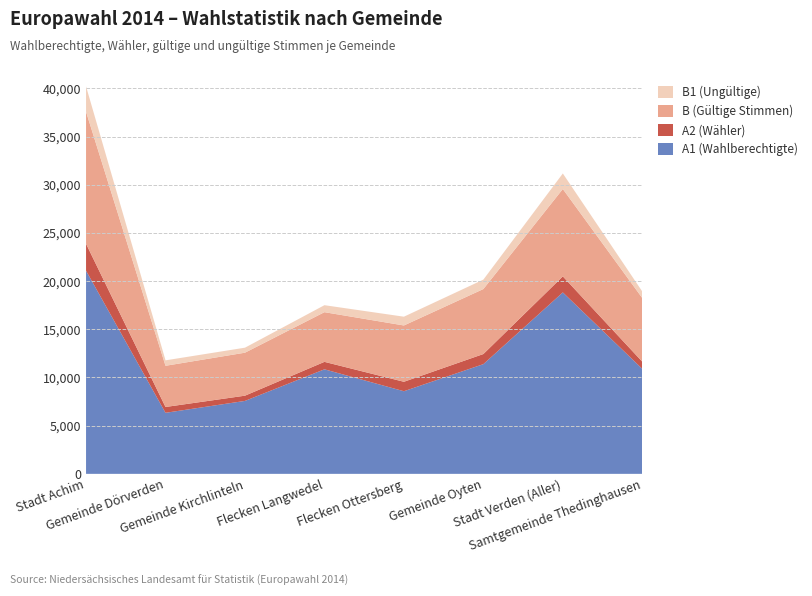

Reading left to right, list all the values displayed in this chart.

A1 (Wahlberechtigte): Stadt Achim=21085	Gemeinde Dörverden=6336	Gemeinde Kirchlinteln=7570	Flecken Langwedel=10850	Flecken Ottersberg=8575	Gemeinde Oyten=11386	Stadt Verden (Aller)=18832	Samtgemeinde Thedinghausen=10898
A2 (Wähler): Stadt Achim=2791	Gemeinde Dörverden=603	Gemeinde Kirchlinteln=543	Flecken Langwedel=774	Flecken Ottersberg=981	Gemeinde Oyten=1049	Stadt Verden (Aller)=1663	Samtgemeinde Thedinghausen=741
B (Gültige Stimmen): Stadt Achim=13708	Gemeinde Dörverden=4277	Gemeinde Kirchlinteln=4462	Flecken Langwedel=5156	Flecken Ottersberg=5844	Gemeinde Oyten=6746	Stadt Verden (Aller)=9069	Samtgemeinde Thedinghausen=6606
B1 (Ungültige): Stadt Achim=2632	Gemeinde Dörverden=564	Gemeinde Kirchlinteln=520	Flecken Langwedel=725	Flecken Ottersberg=911	Gemeinde Oyten=978	Stadt Verden (Aller)=1613	Samtgemeinde Thedinghausen=679